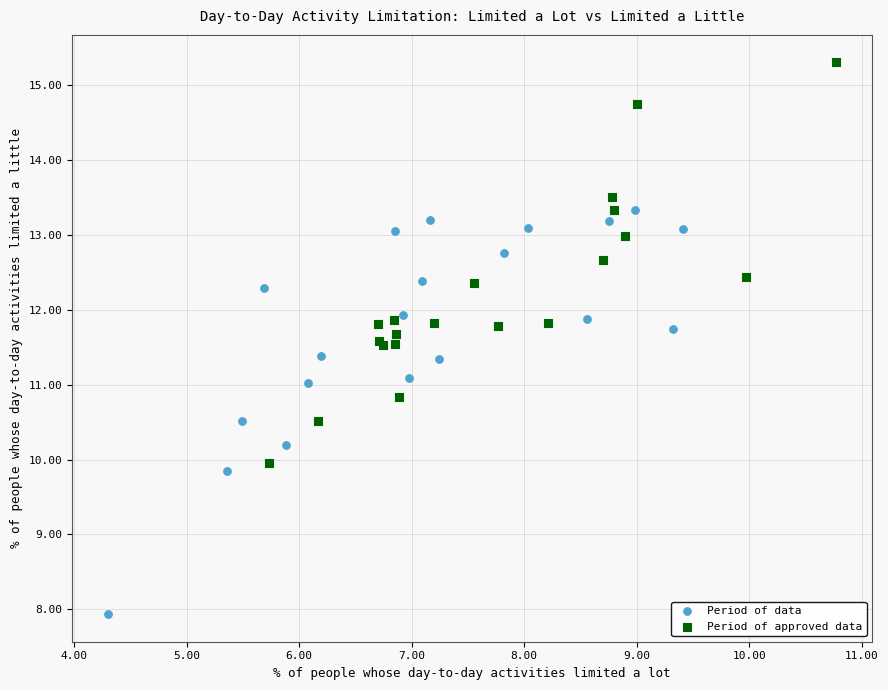

Which series reaches the maximum Y coordinate?

Period of approved data